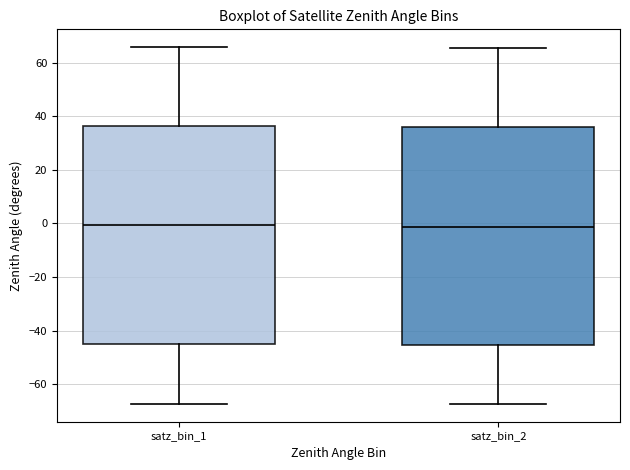

Where does the lower whisker of the box for satz_bin_2 end on the y-axis? The values are not printed on the chart, so give them approximately, as read against the axis.

-68